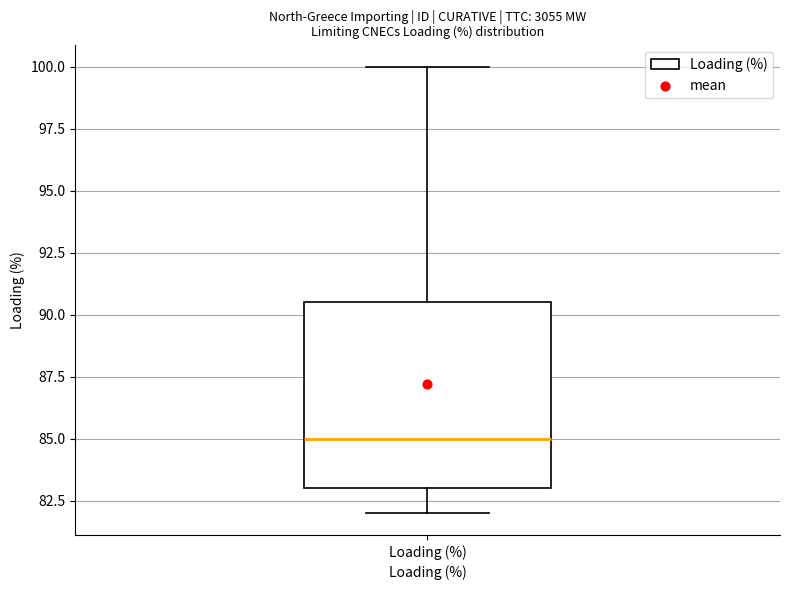

Where is the lower edge of the box for Loading (%) on the y-axis? The values are not printed on the chart, so give them approximately, as read against the axis.

83.0